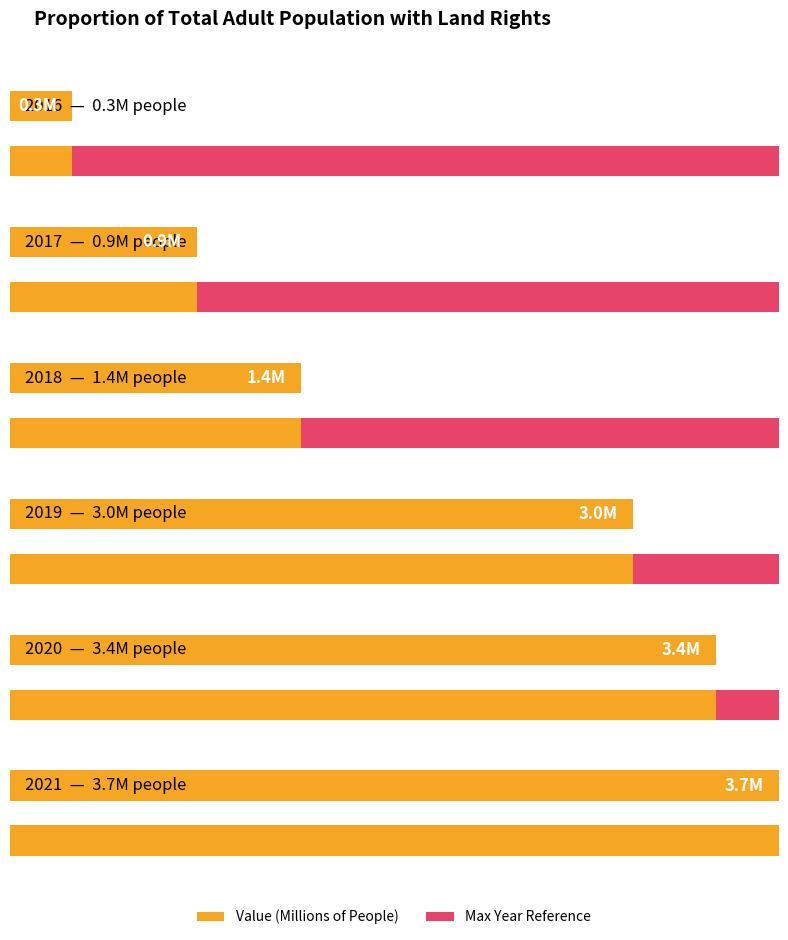

List the labels in order of value, smallest first.

2016, 2017, 2018, 2019, 2020, 2021